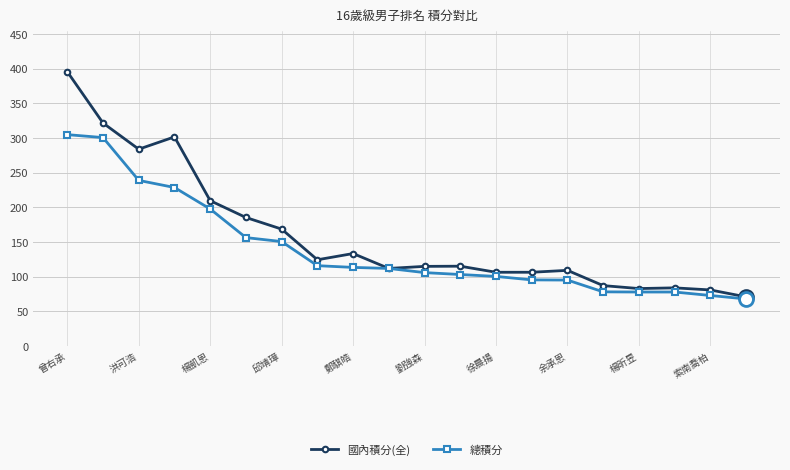

Which series has the largest range (max minus min)?

國內積分(全)